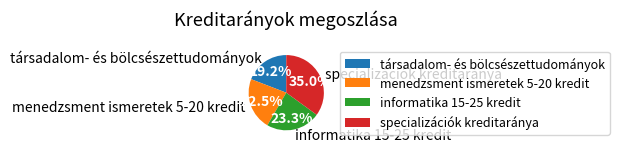

How many slices are in this pie chart?

4